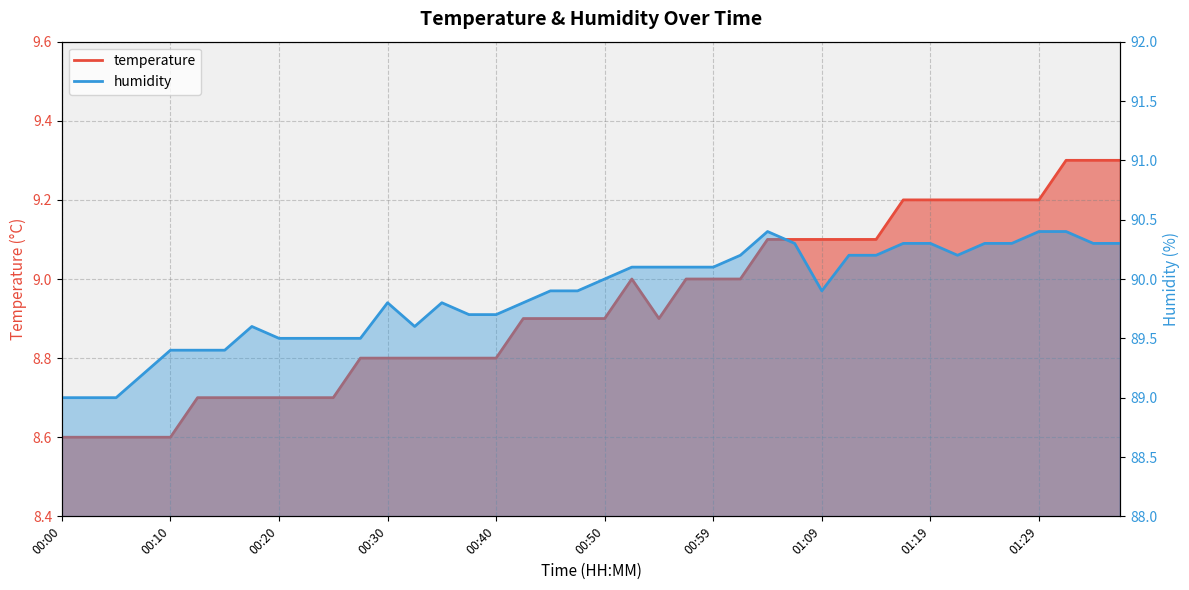

Reading left to right, list all the values displayed in this chart.

temperature: 00:00=8.6	00:03=8.6	00:05=8.6	00:08=8.6	00:10=8.6	00:13=8.7	00:15=8.7	00:18=8.7	00:20=8.7	00:23=8.7	00:25=8.7	00:27=8.8	00:30=8.8	00:32=8.8	00:35=8.8	00:37=8.8	00:40=8.8	00:42=8.9	00:45=8.9	00:47=8.9	00:50=8.9	00:52=9.0	00:54=8.9	00:57=9.0	00:59=9.0	01:02=9.0	01:04=9.1	01:07=9.1	01:09=9.1	01:12=9.1	01:14=9.1	01:17=9.2	01:19=9.2	01:21=9.2	01:24=9.2	01:26=9.2	01:29=9.2	01:31=9.3	01:34=9.3	01:36=9.3
humidity: 00:00=89.0	00:03=89.0	00:05=89.0	00:08=89.2	00:10=89.4	00:13=89.4	00:15=89.4	00:18=89.6	00:20=89.5	00:23=89.5	00:25=89.5	00:27=89.5	00:30=89.8	00:32=89.6	00:35=89.8	00:37=89.7	00:40=89.7	00:42=89.8	00:45=89.9	00:47=89.9	00:50=90.0	00:52=90.1	00:54=90.1	00:57=90.1	00:59=90.1	01:02=90.2	01:04=90.4	01:07=90.3	01:09=89.9	01:12=90.2	01:14=90.2	01:17=90.3	01:19=90.3	01:21=90.2	01:24=90.3	01:26=90.3	01:29=90.4	01:31=90.4	01:34=90.3	01:36=90.3